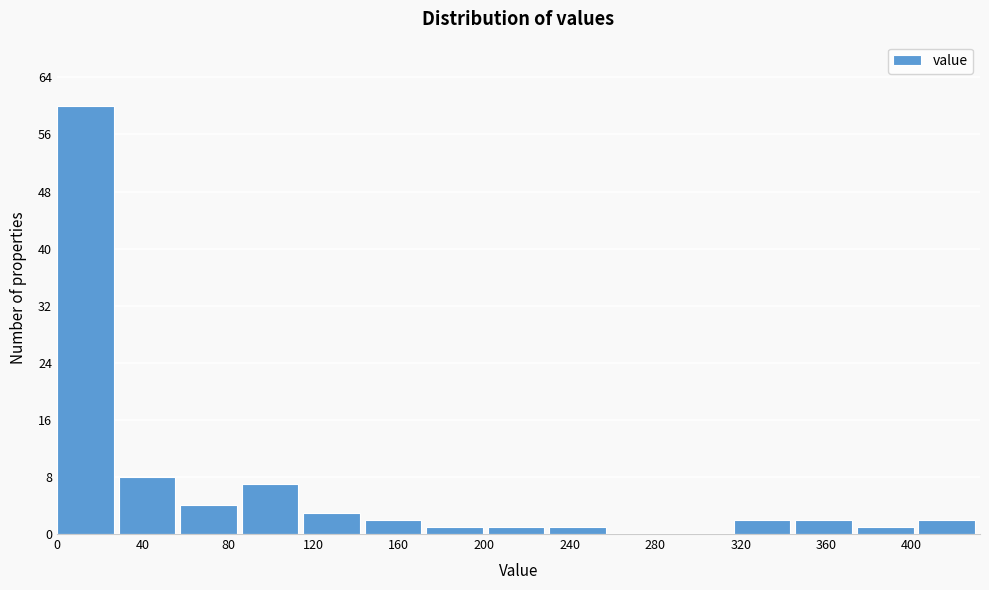

How tall is the bar that spans 60 to 85 on the x-axis? Neither the bar edges nor the heights are printed on the chart, so give them approximately, as read against the axes.

4